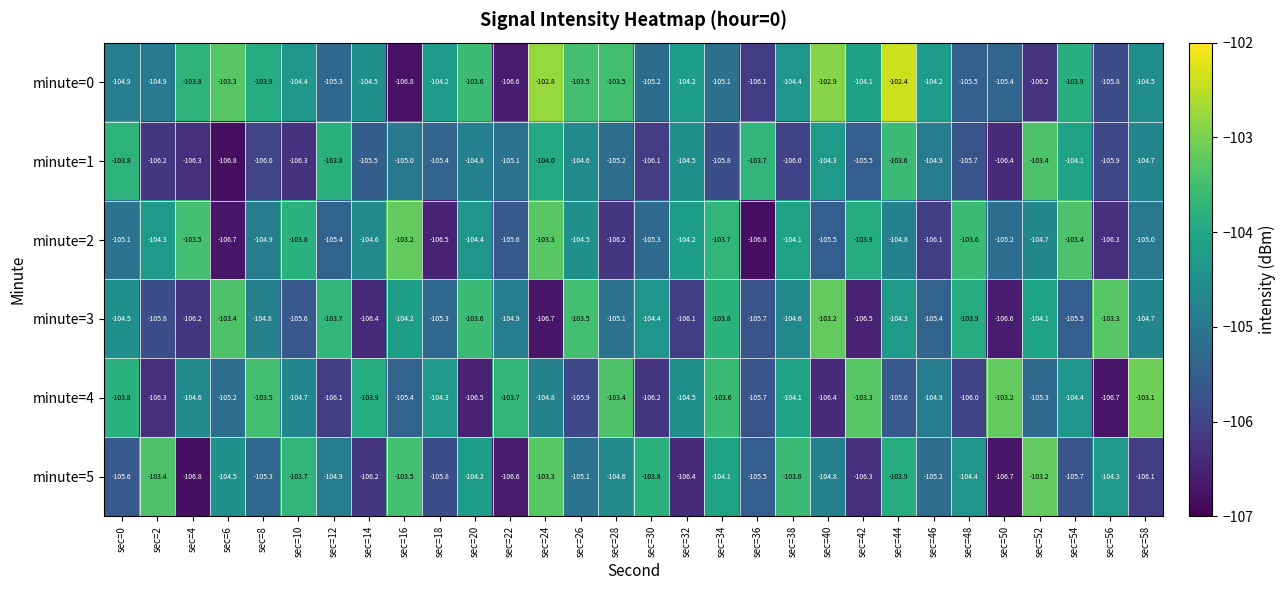

At which category is the sum across all series the highest?

sec=44